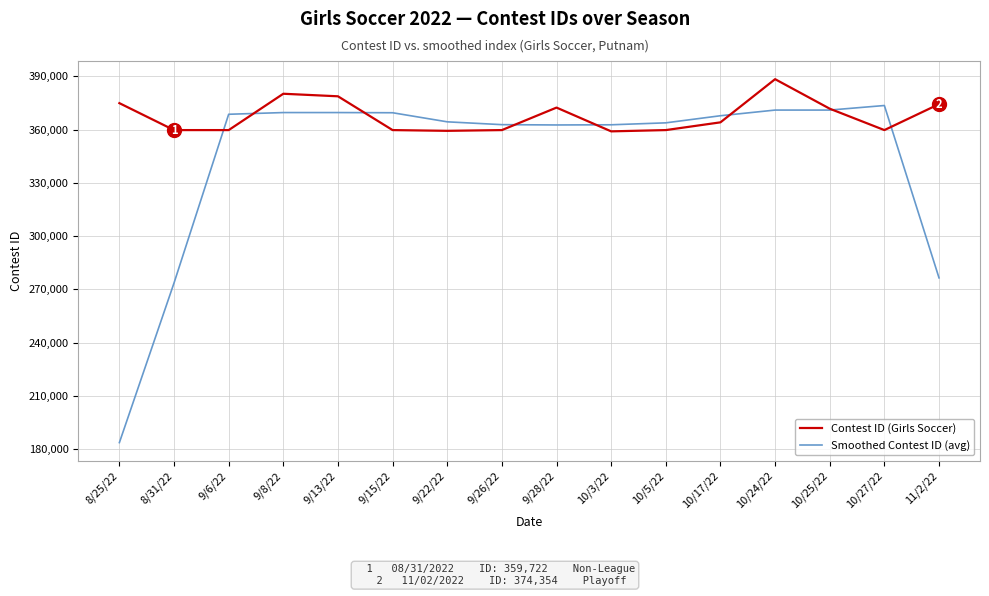

Which series has the largest total across all categories?

Contest ID (Girls Soccer)